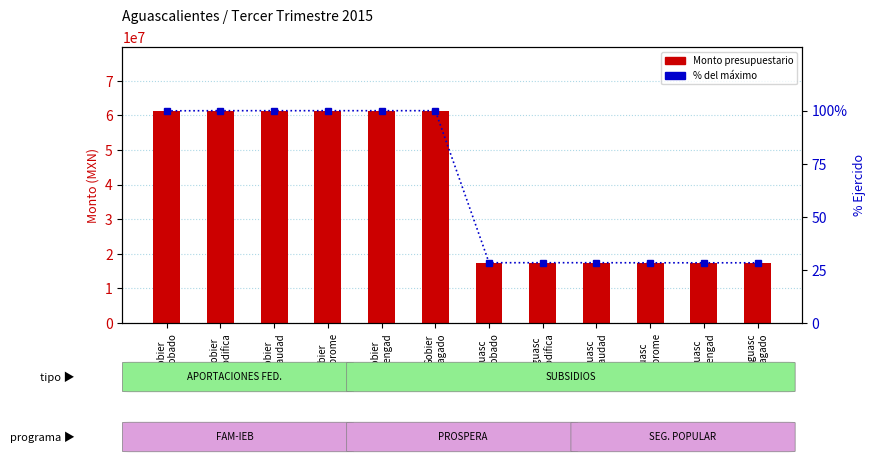

Reading right to left, what are all the values shown in this chart?

Monto (MXN): 17396695.0	17396695.0	17396695.0	17420098.0	17420098.0	17420098.0	61348310.3	61348310.3	61348310.3	61348513.5	61348513.5	61312447.0
% del máximo: 28.4	28.4	28.4	28.4	28.4	28.4	100.0	100.0	100.0	100.0	100.0	99.9